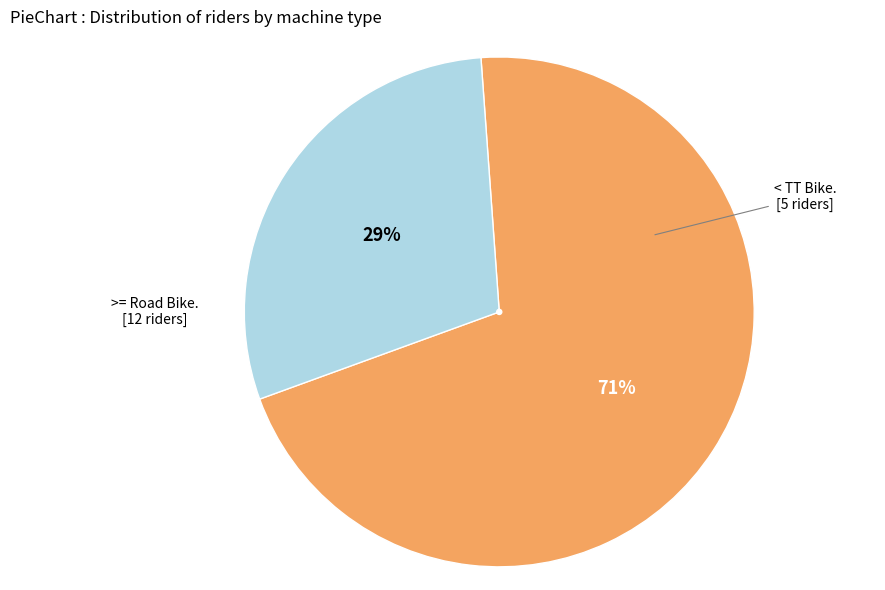

Is there any slice that represents more than half of the pie?

Yes